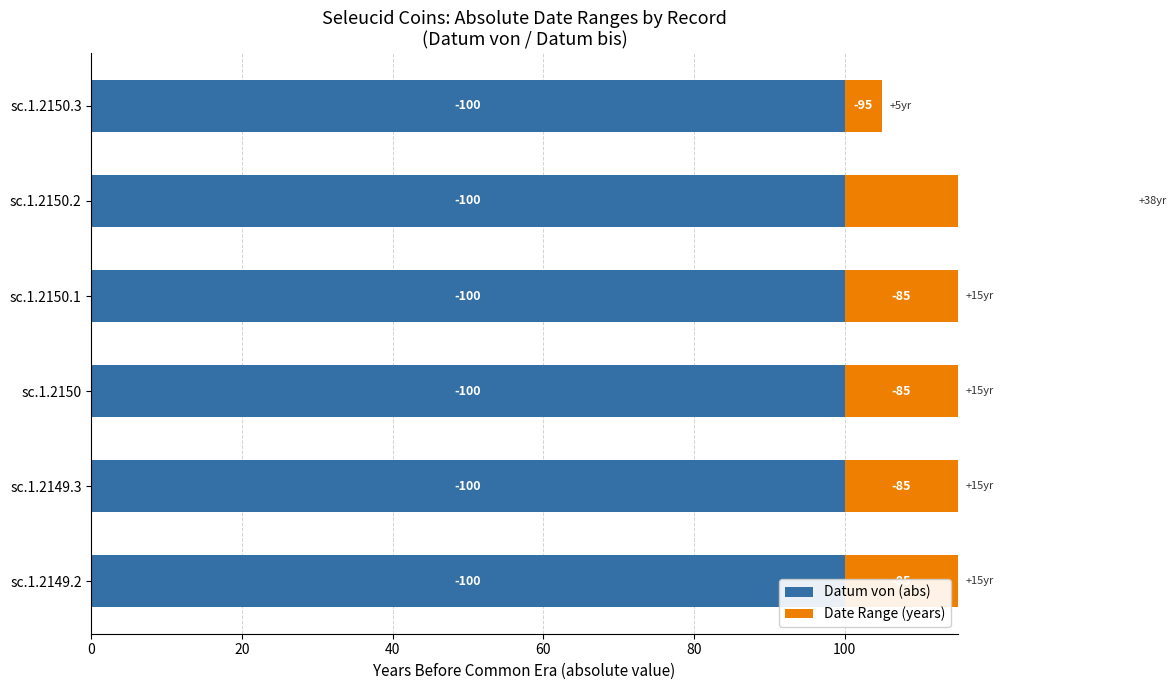

The value of Datum von (abs) at 100 is 0.8. True or false?

False